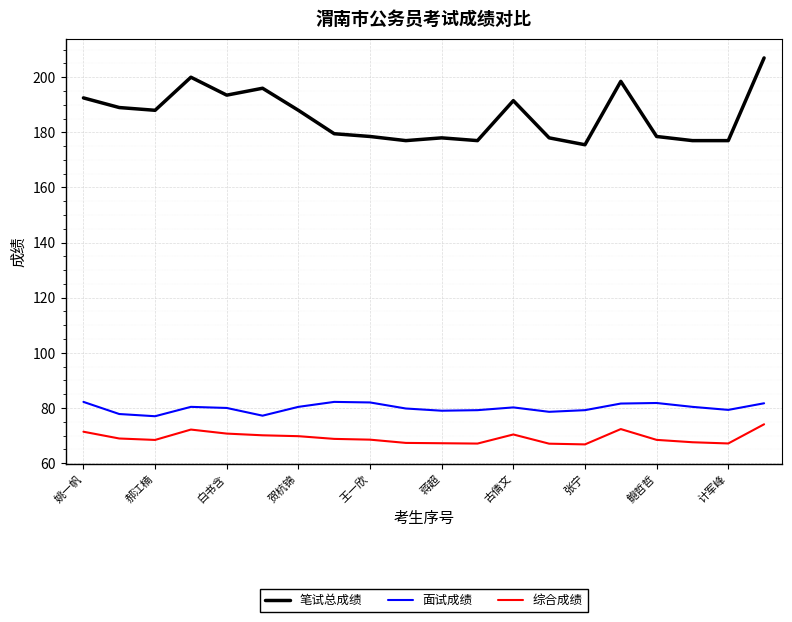

What are all the series names shown in the legend?

笔试总成绩, 面试成绩, 综合成绩